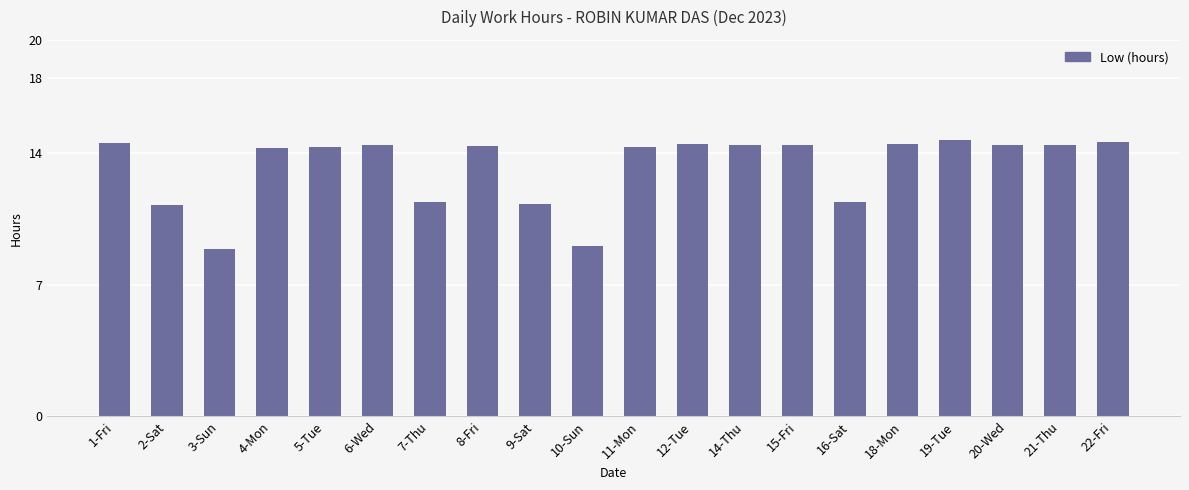

What is the minimum value shown in the chart?

8.9